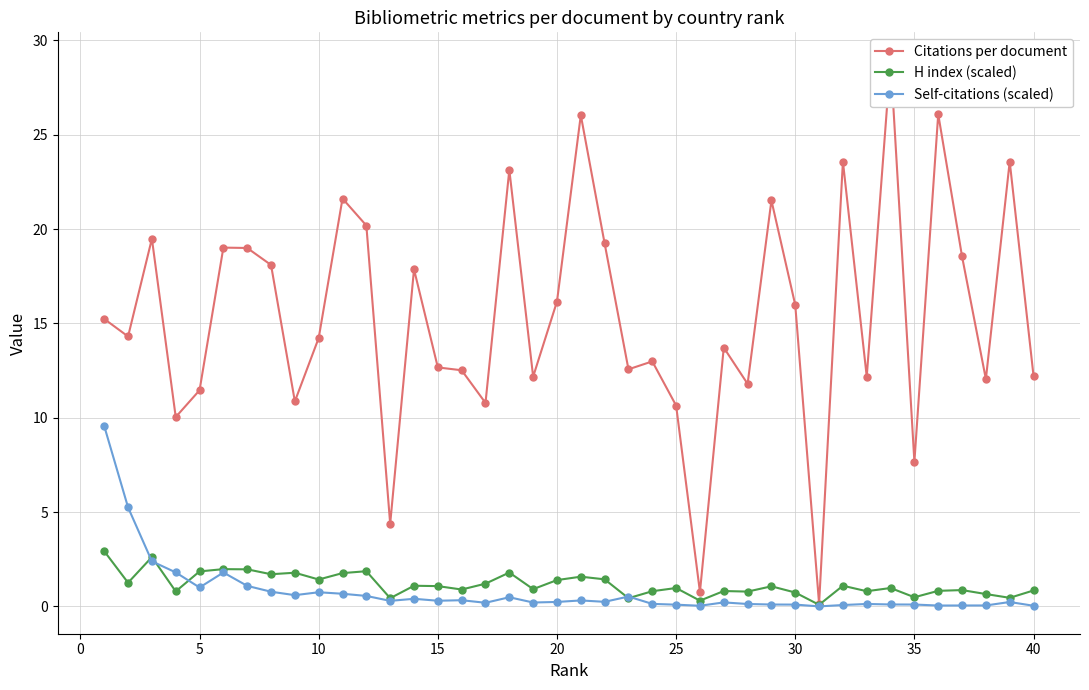

What is the difference between the maximum and second lowest values in the Self-citations (scaled) series?

9.5